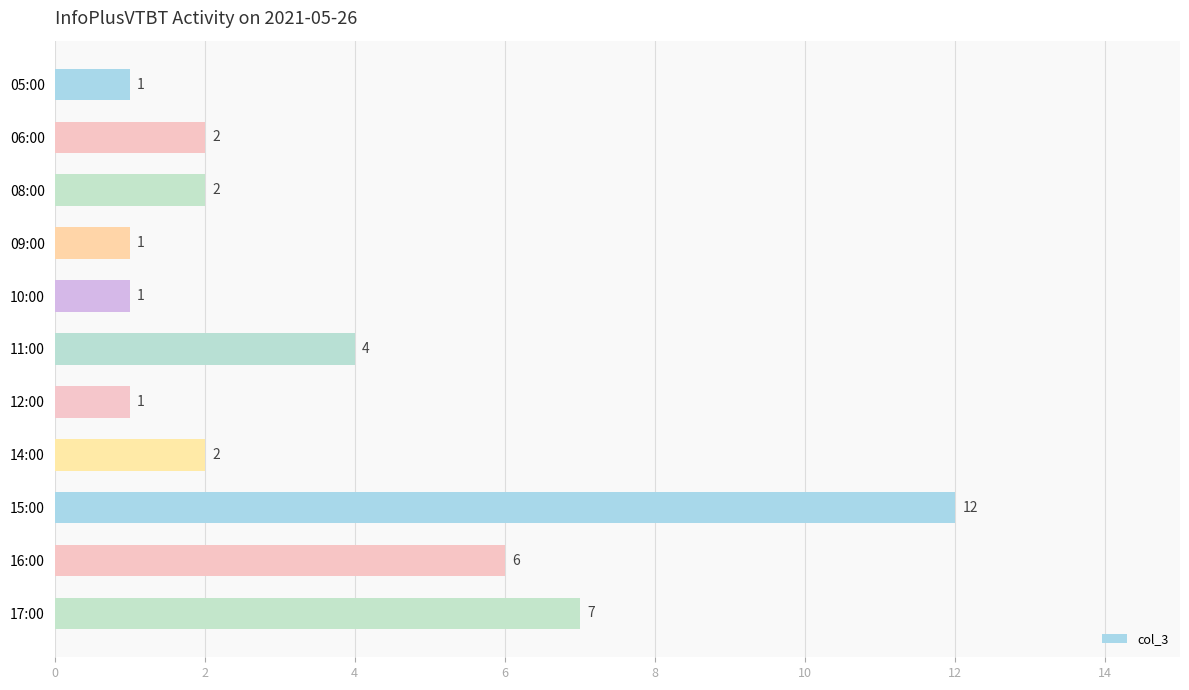

Is it true that the value at 16:00 is 9?

False